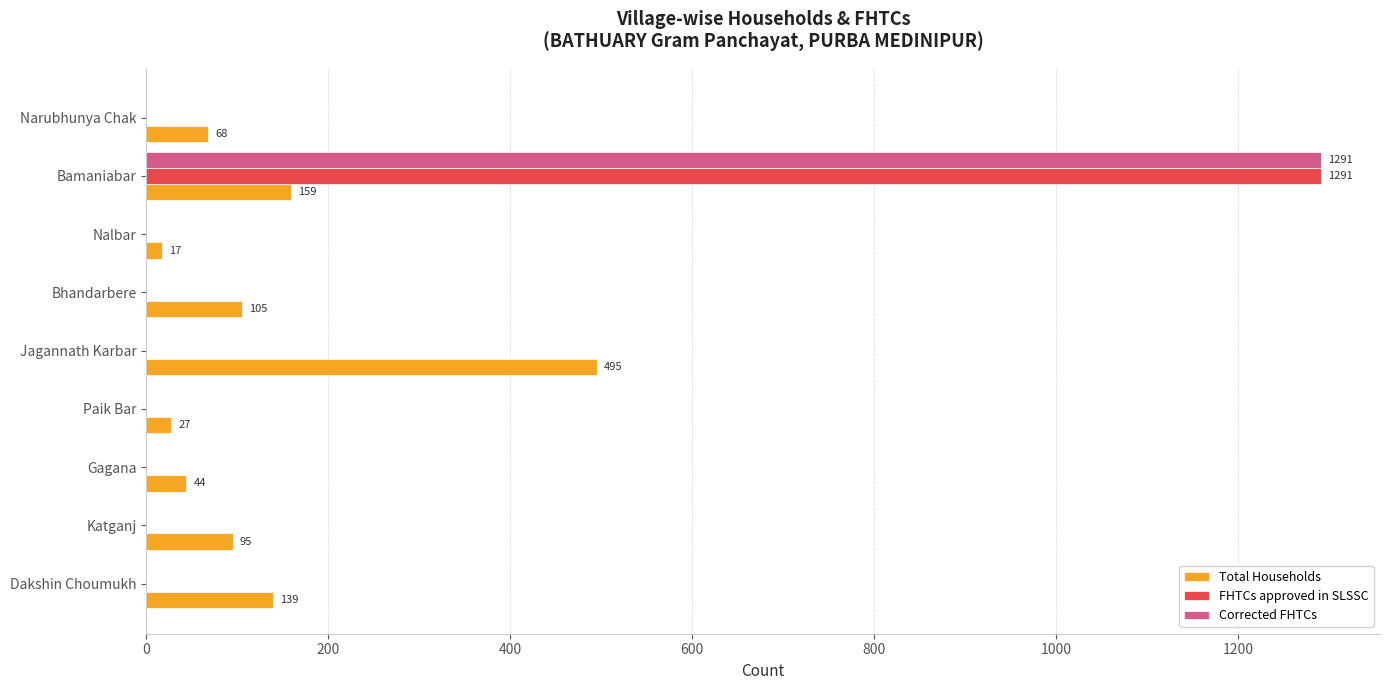

At which category is the sum across all series the highest?

Bamaniabar